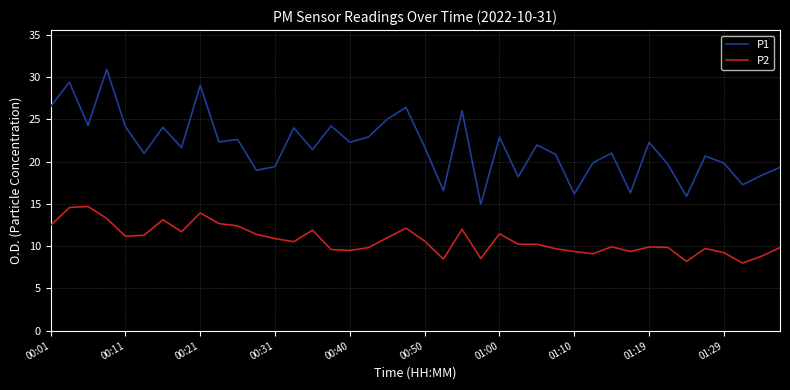

What is the difference between the maximum and minimum values in the P1 series?

16.0